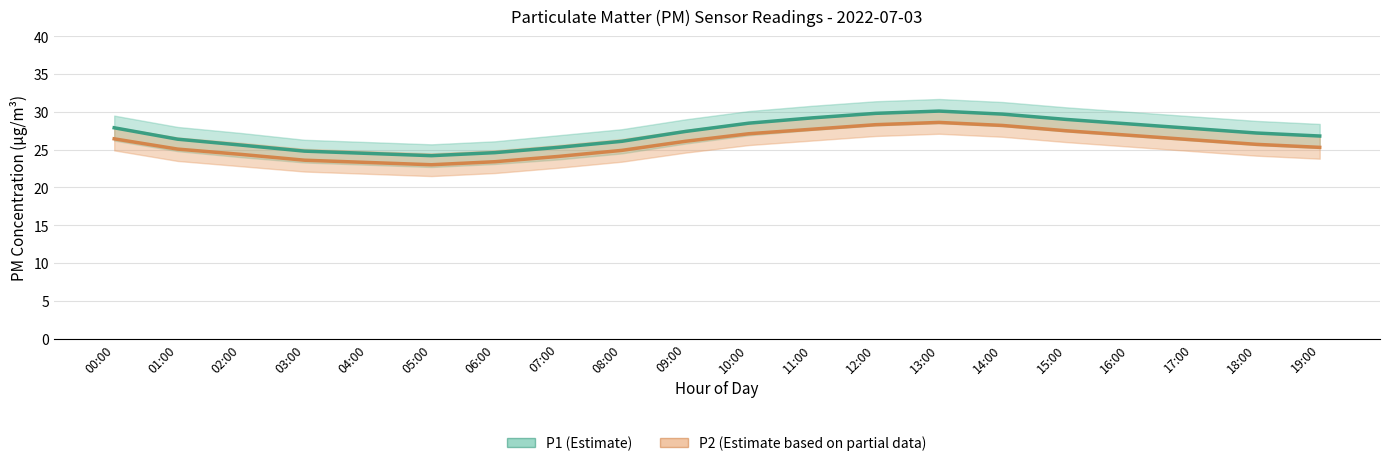

True or false: P2 (Estimate based on partial data) and P1 (Estimate) intersect in this chart.

False